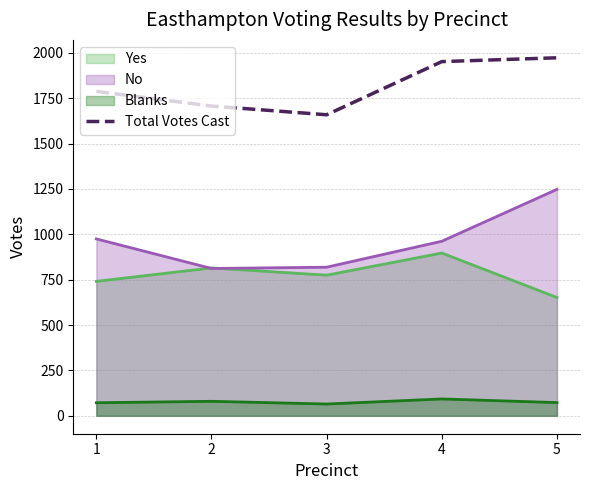

The chart shows a value of 1219 at 5. True or false?

False